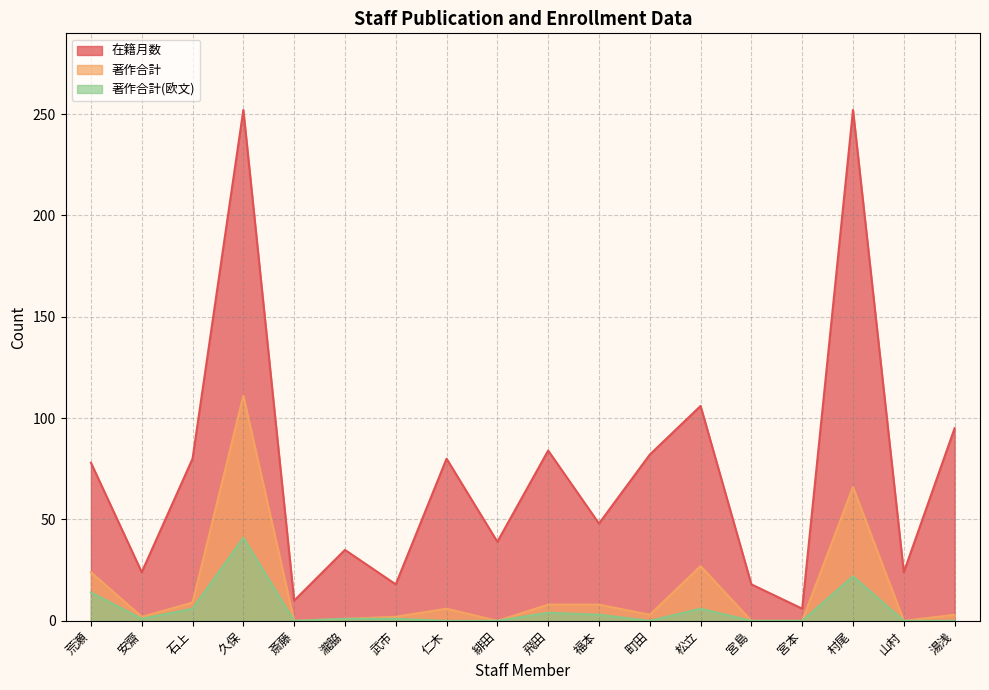

Which category has the lowest value in the 在籍月数 series?

宮本